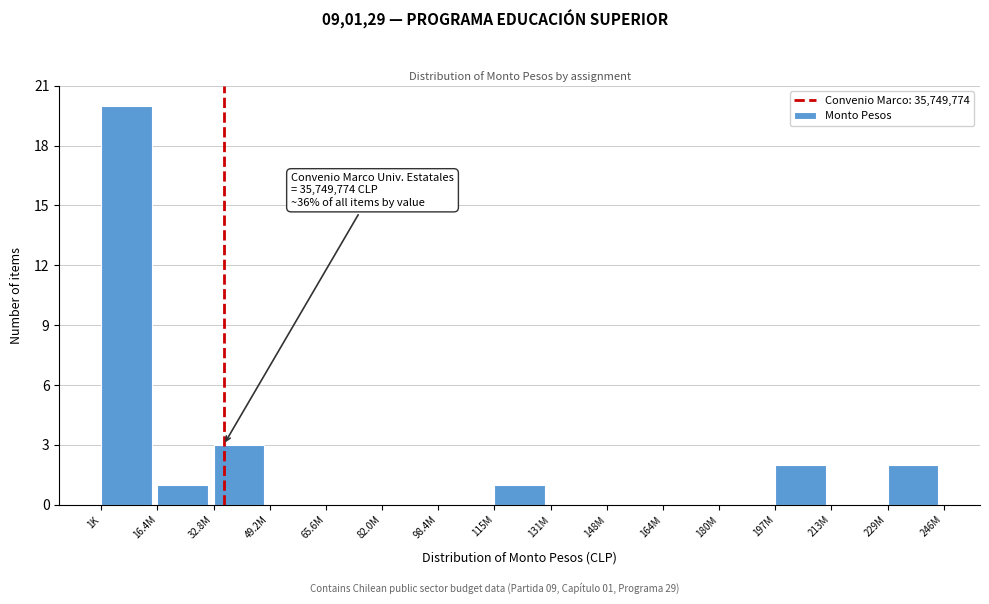

Reading right to left, what are all the values shown in this chart?

229M=2	213M=0	197M=2	180M=0	164M=0	148M=0	131M=0	115M=1	98.4M=0	82.0M=0	65.6M=0	49.2M=0	32.8M=3	16.4M=1	1K=20